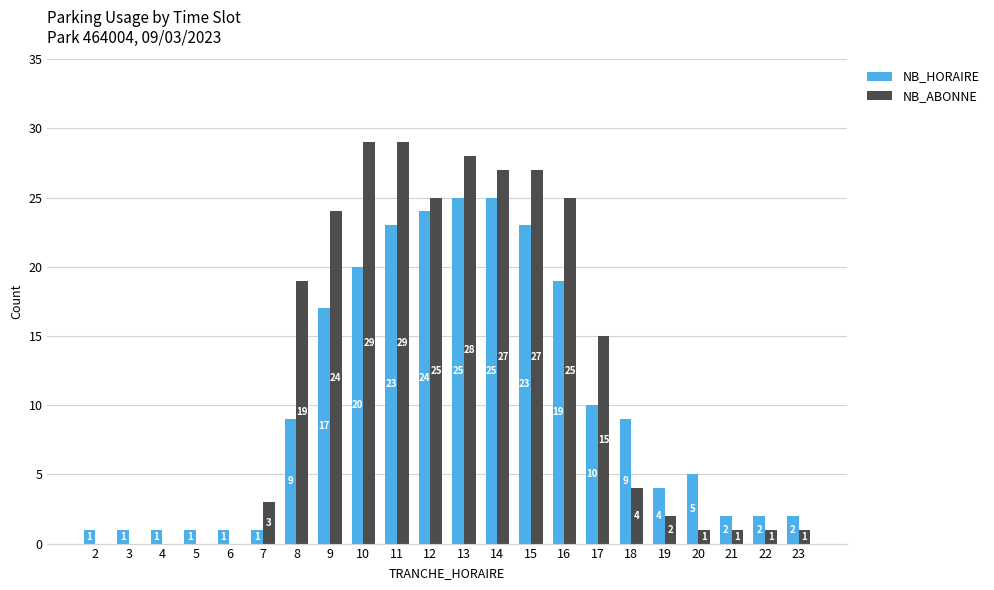

The NB_ABONNE series shows 19 at 8. True or false?

True